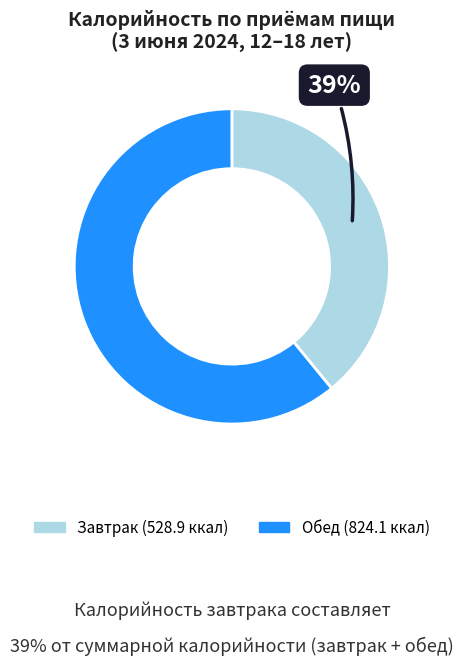

Which slice is the largest?

Обед